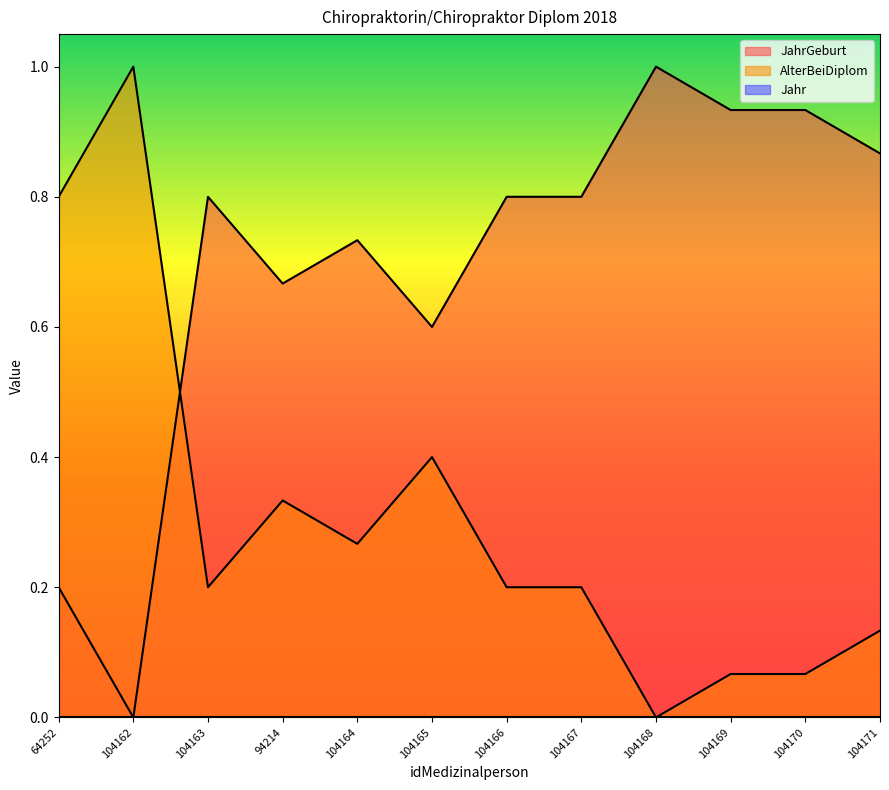

Which series has the widest spread of values?

JahrGeburt